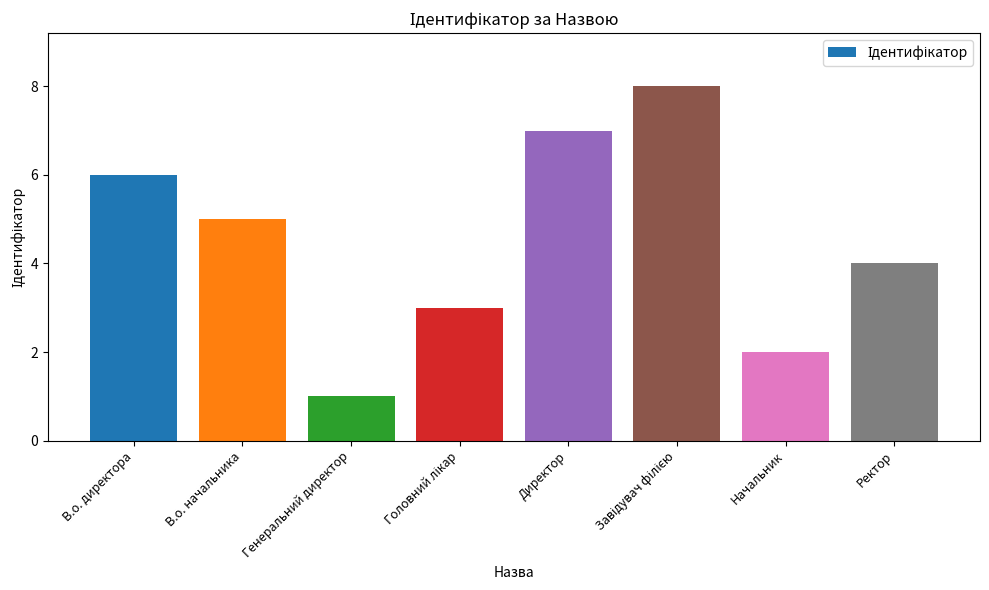

Approximately how many times larger is the value at Начальник compared to Генеральний директор?

2.0